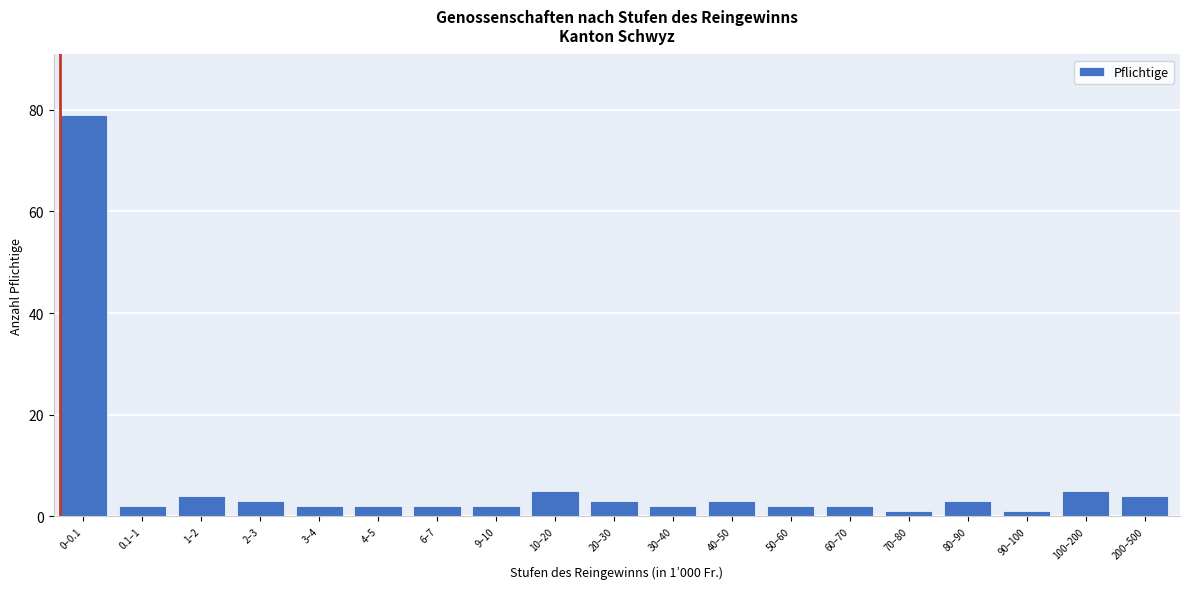

Reading left to right, extract all data points from this chart.

79	2	4	3	2	2	2	2	5	3	2	3	2	2	1	3	1	5	4